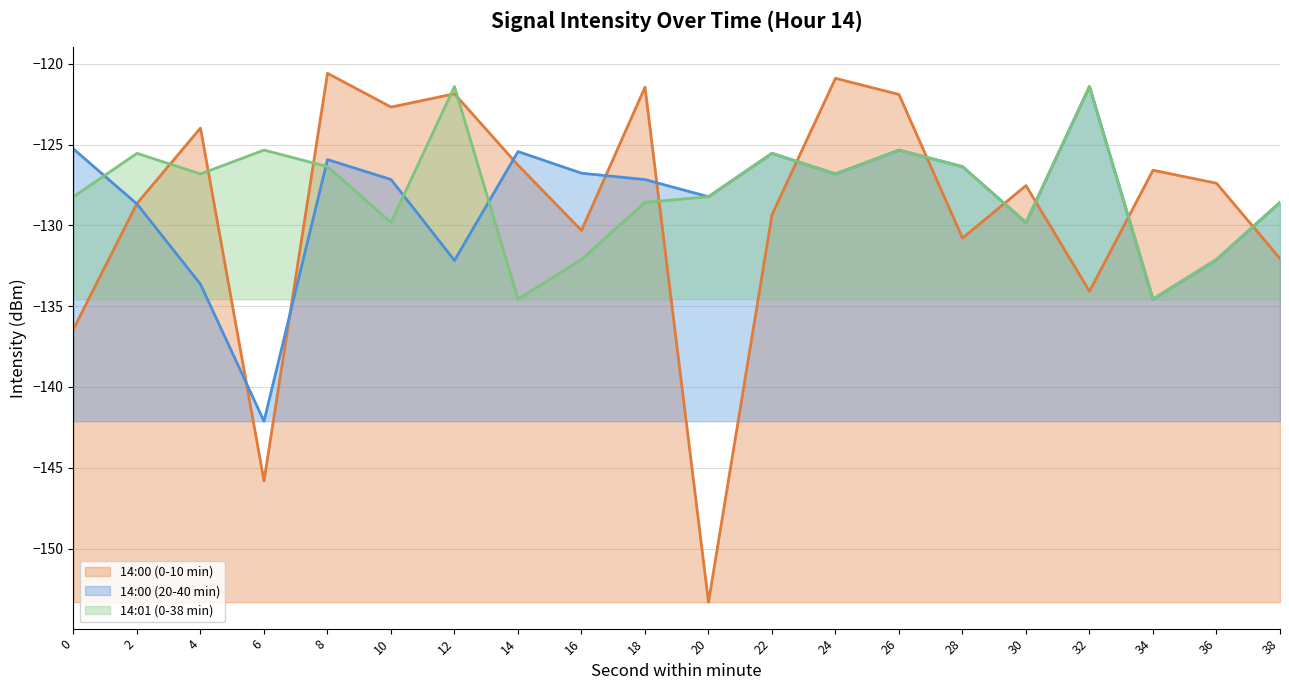

At which label does 14:00 (20-40 min) (line) reach its peak?

32